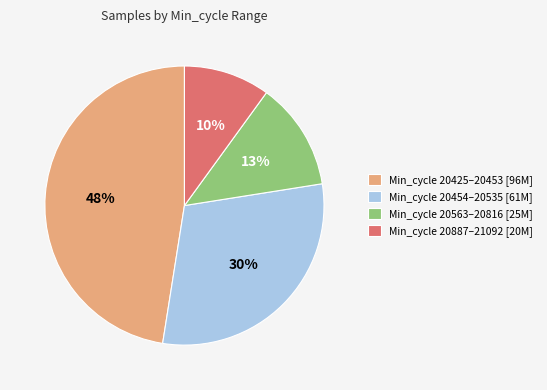

What is the ratio of the value at Min_cycle 20563–20816 [25M] to the value at Min_cycle 20454–20535 [61M]?

0.4